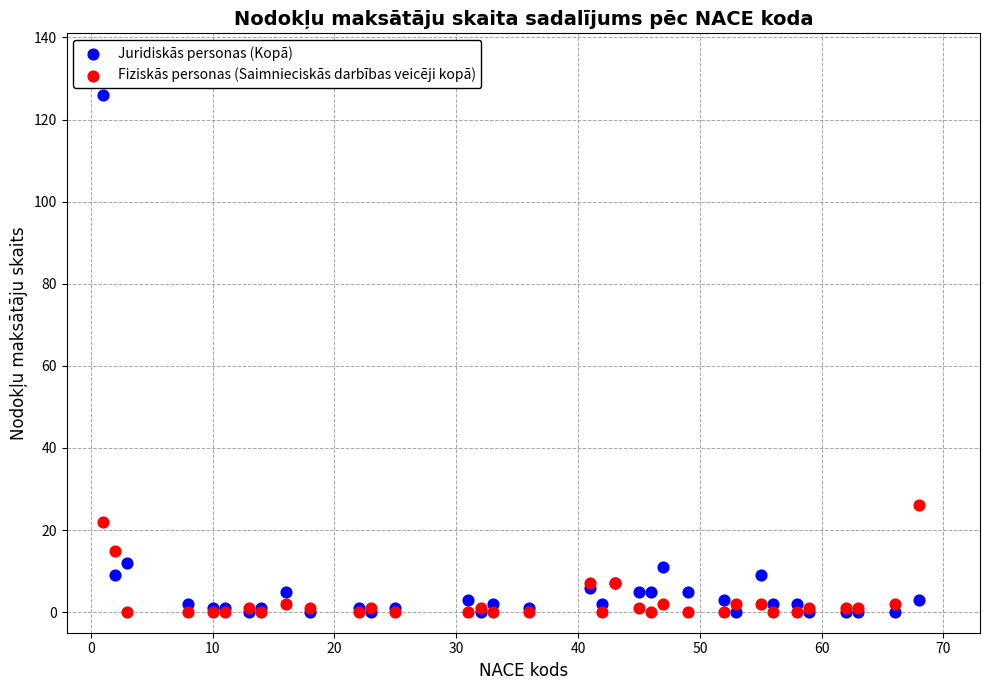

In the Juridiskās personas (Kopā) series, what Y value is closest to 63?

12